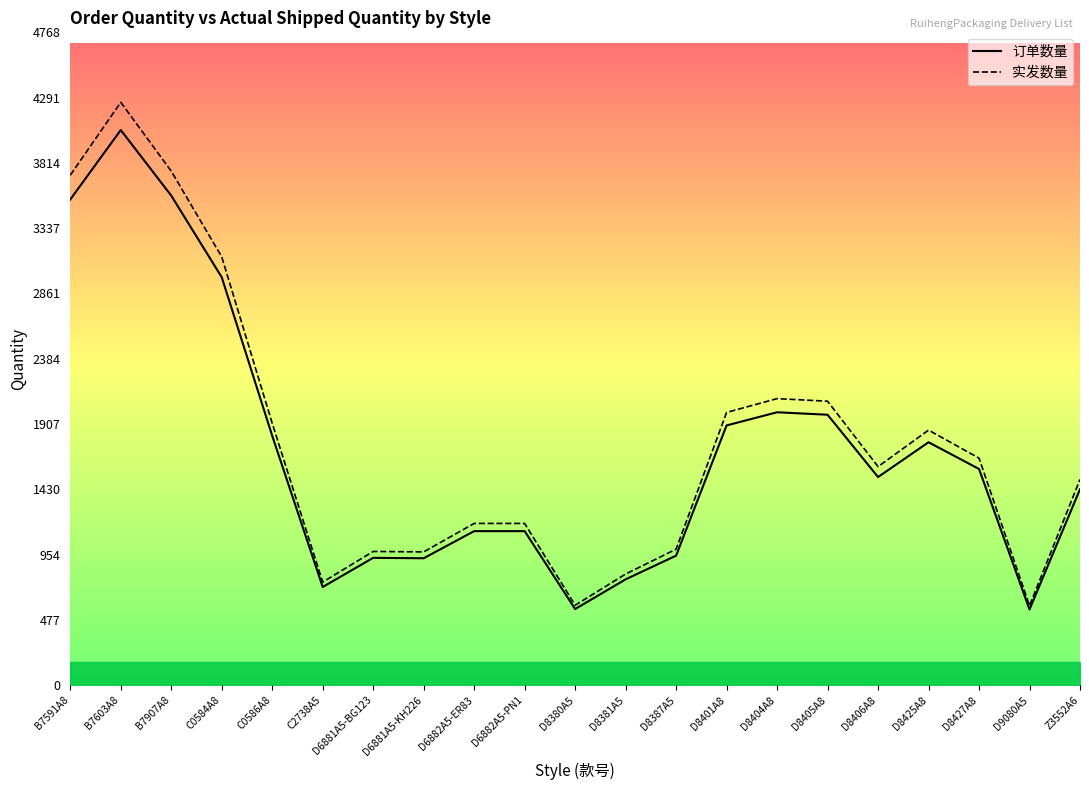

Is the value of 订单数量 at D8380A5 greater than the value of 实发数量 at D8387A5?

No